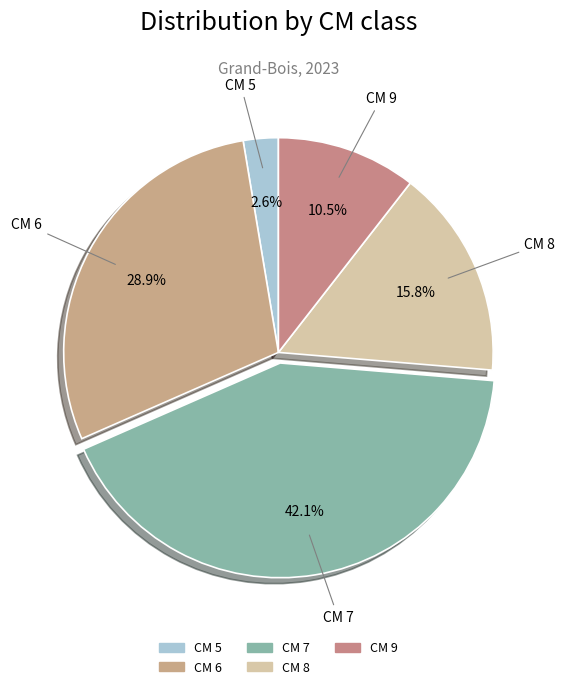

Does CM 6 represent more than half of the total?

No